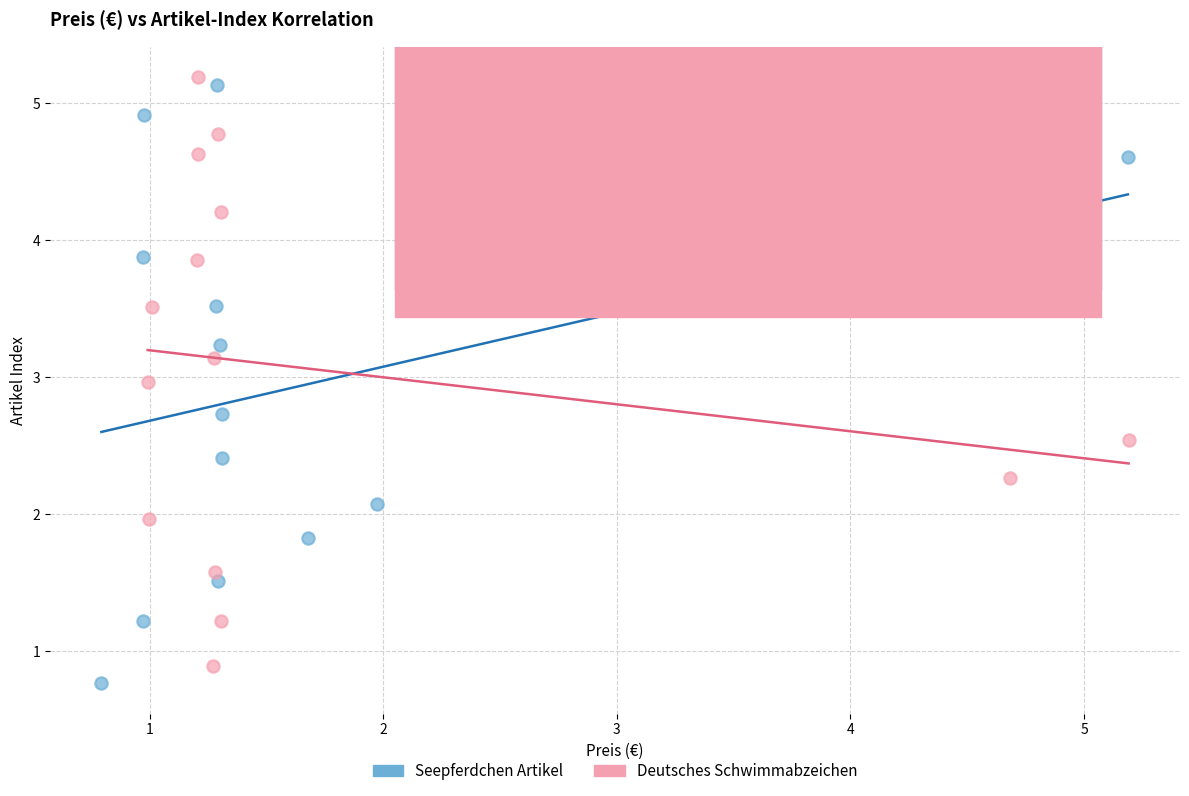

Which series has the widest spread of Y values?

Seepferdchen Artikel